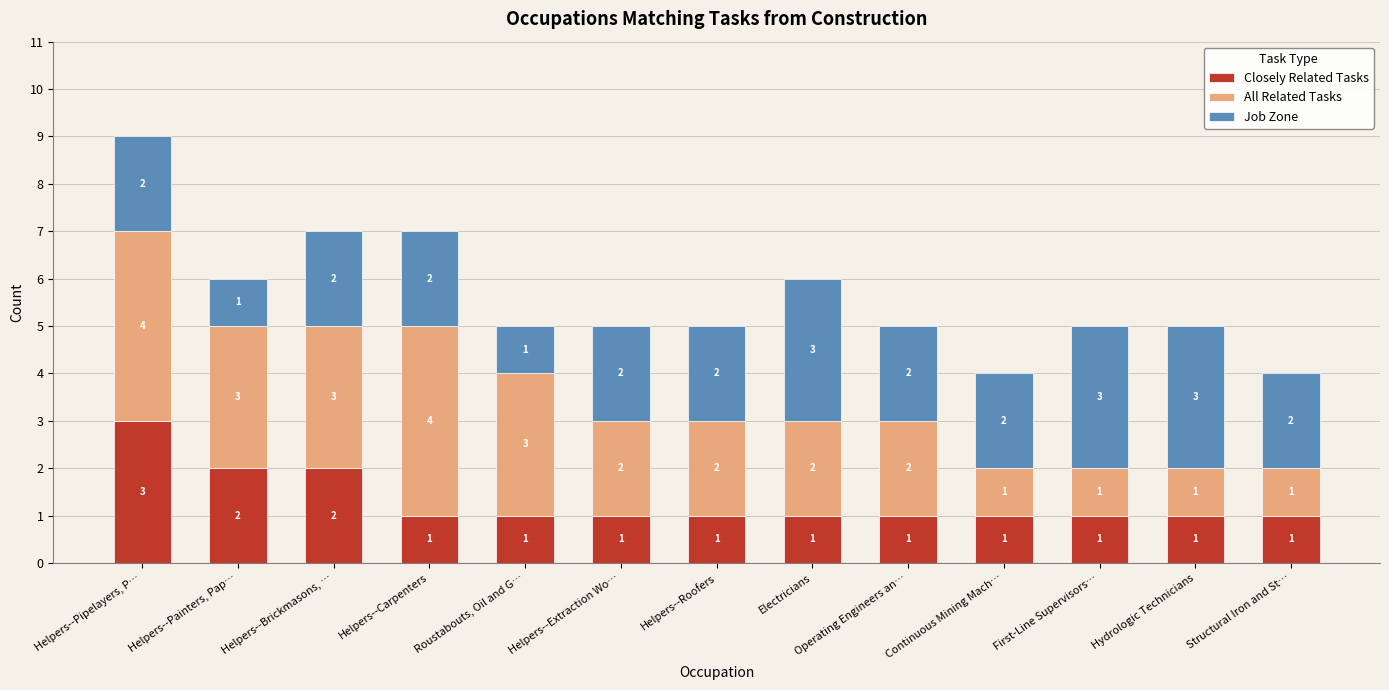

How many series are shown in this chart?

3